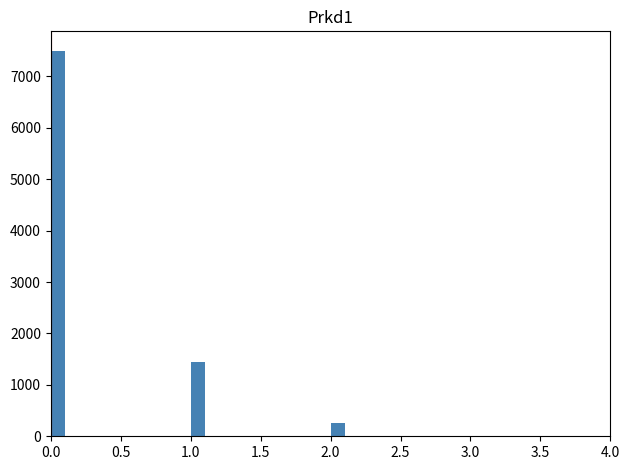

Around what value on the x-axis is the tallest bar? Give the approximate position of its centre, as read against the axis.

0.05